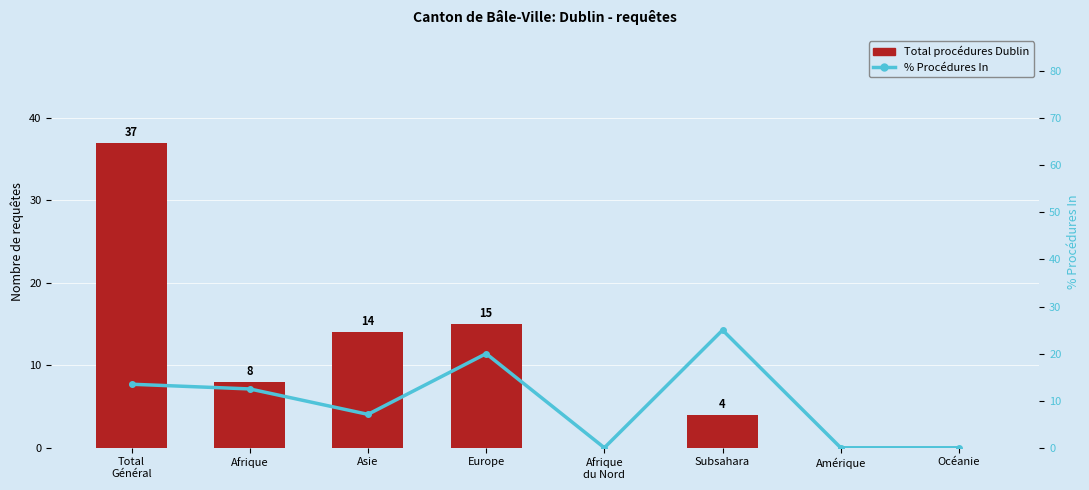

List the series in order of their overall mean, highest first.

% Procédures In, Total procédures Dublin